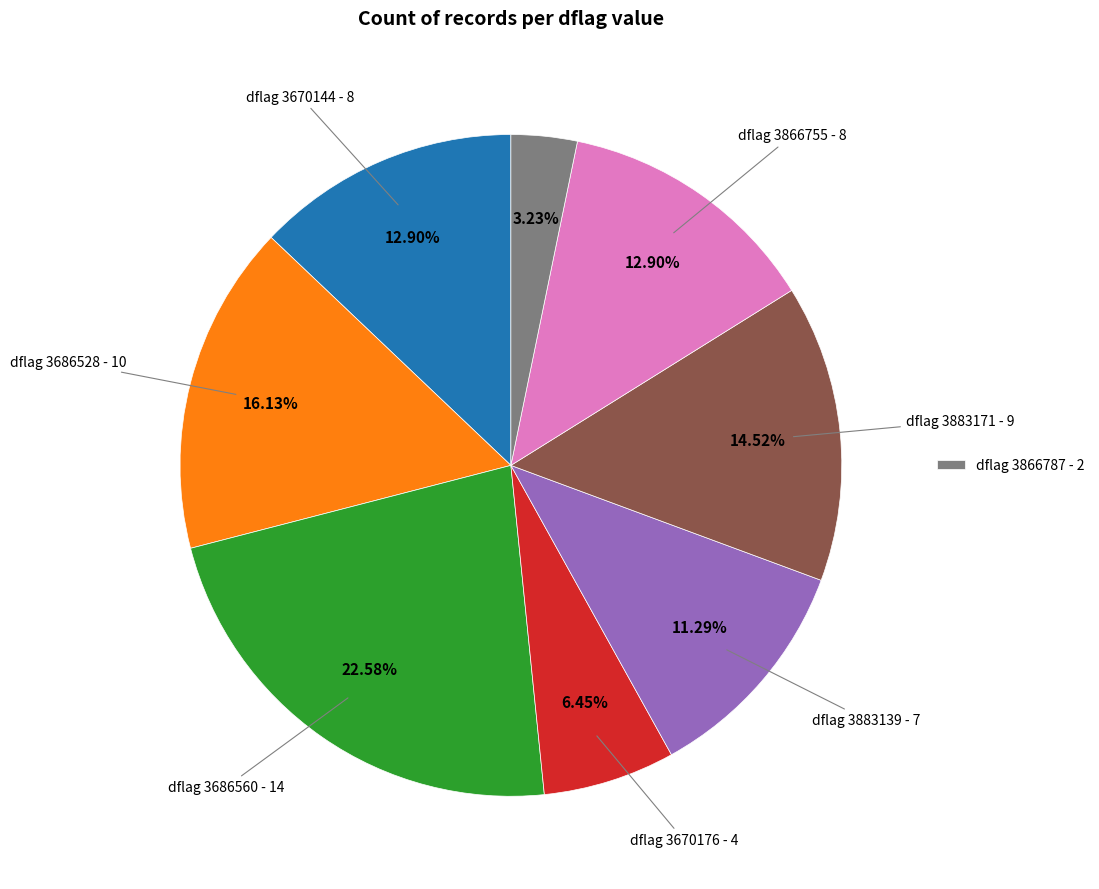

Is there any slice that represents more than half of the pie?

No